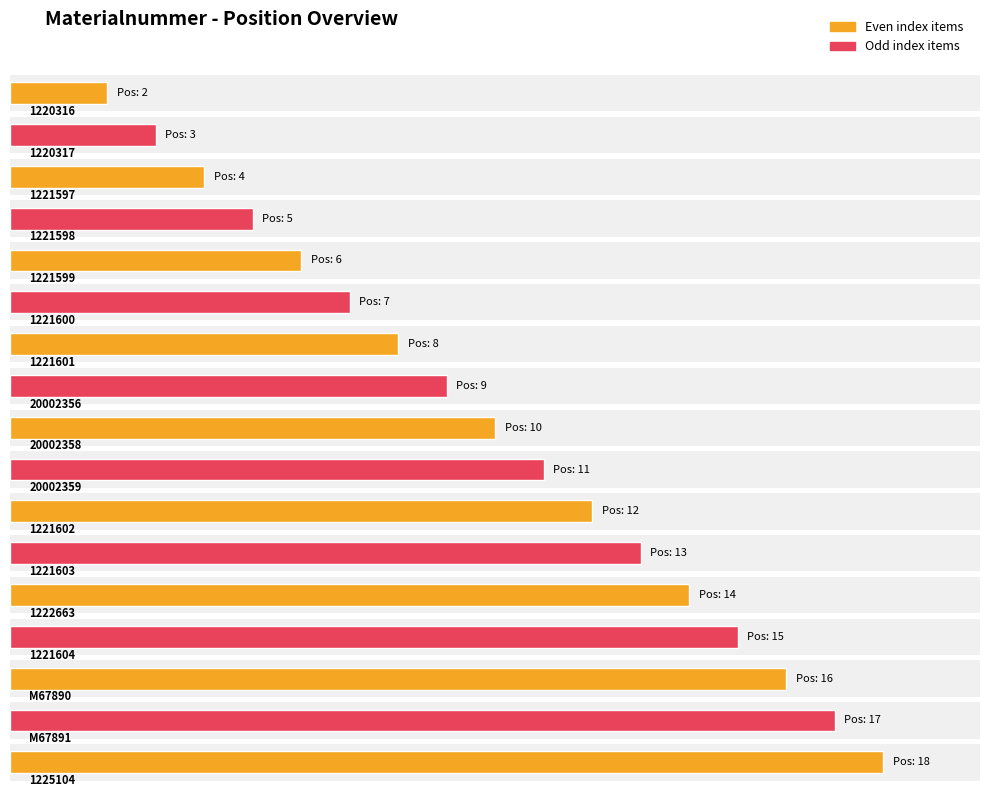

Does the chart contain any negative values?

No